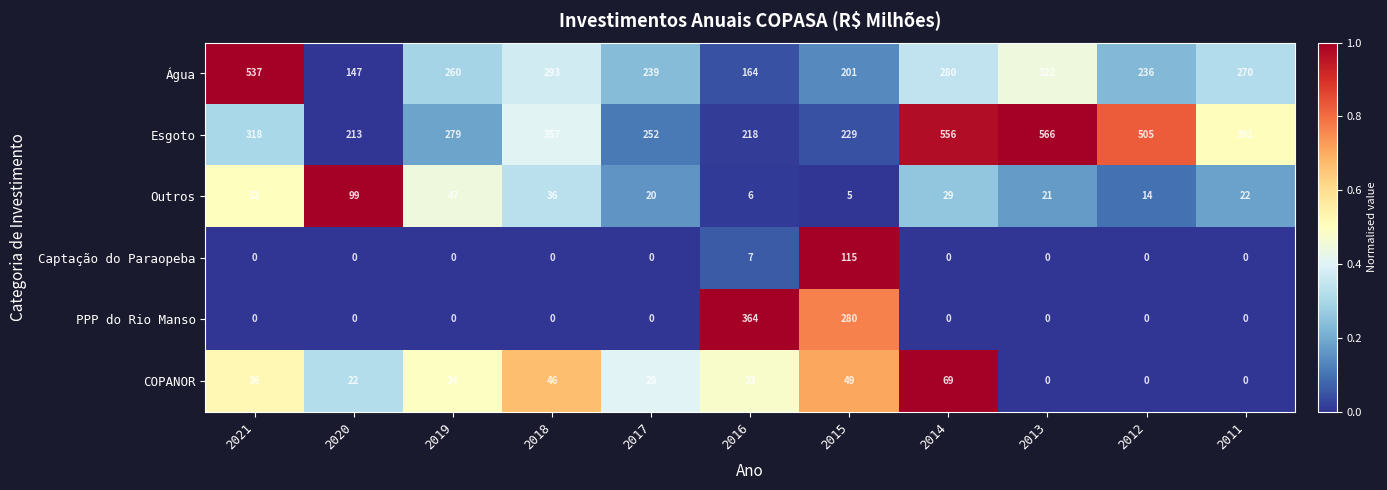

What is the difference between the second highest and second lowest values in the Outros series?

46